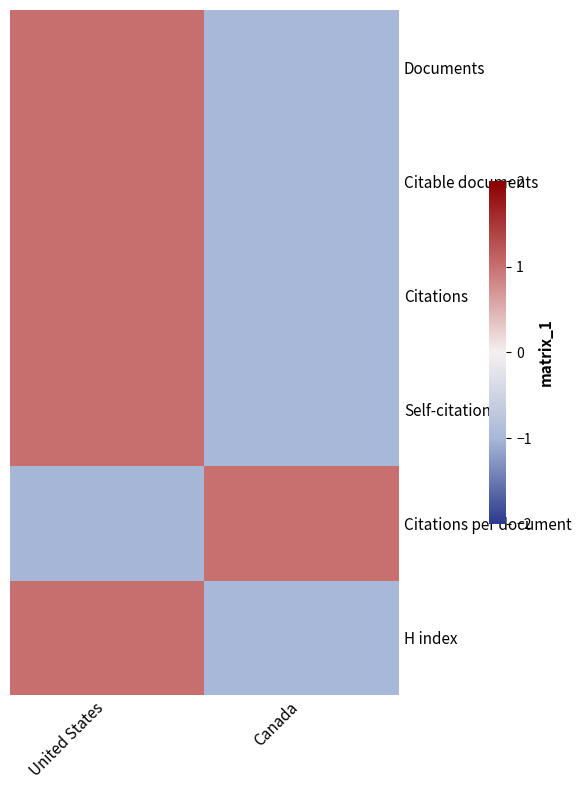

Which has a higher value, United States or Canada?

United States